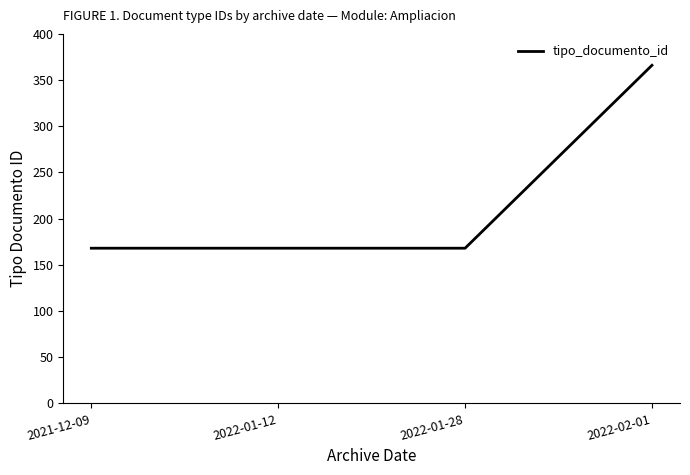

Reading left to right, extract all data points from this chart.

2021-12-09=168	2022-01-12=168	2022-01-28=168	2022-02-01=366